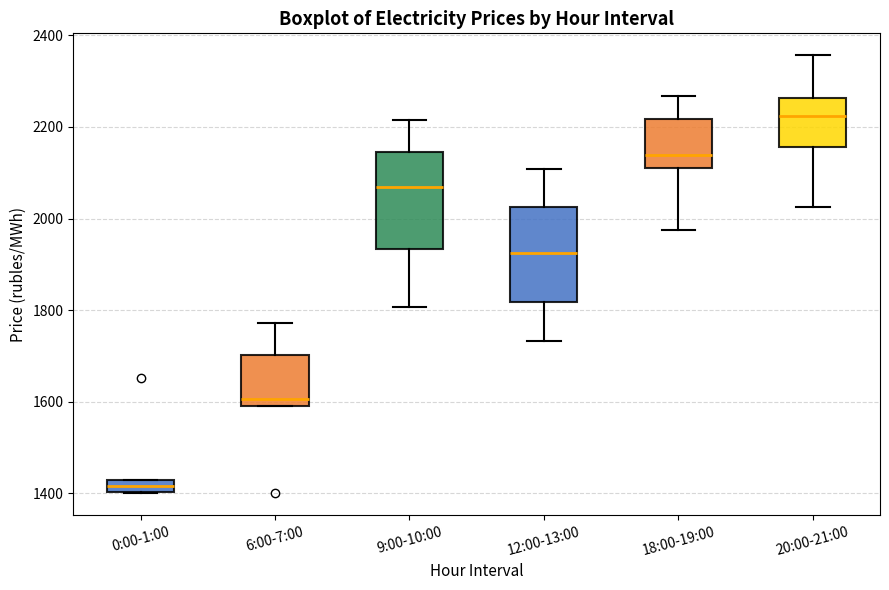

Where is the upper edge of the box for 6:00-7:00 on the y-axis? The values are not printed on the chart, so give them approximately, as read against the axis.

1700